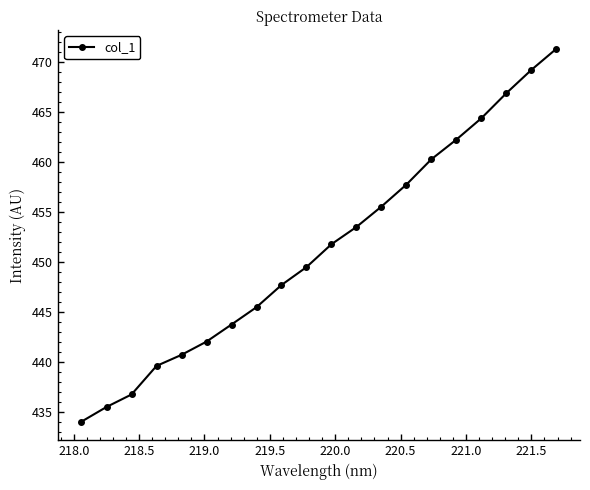

What is the minimum value shown in the chart?

434.0